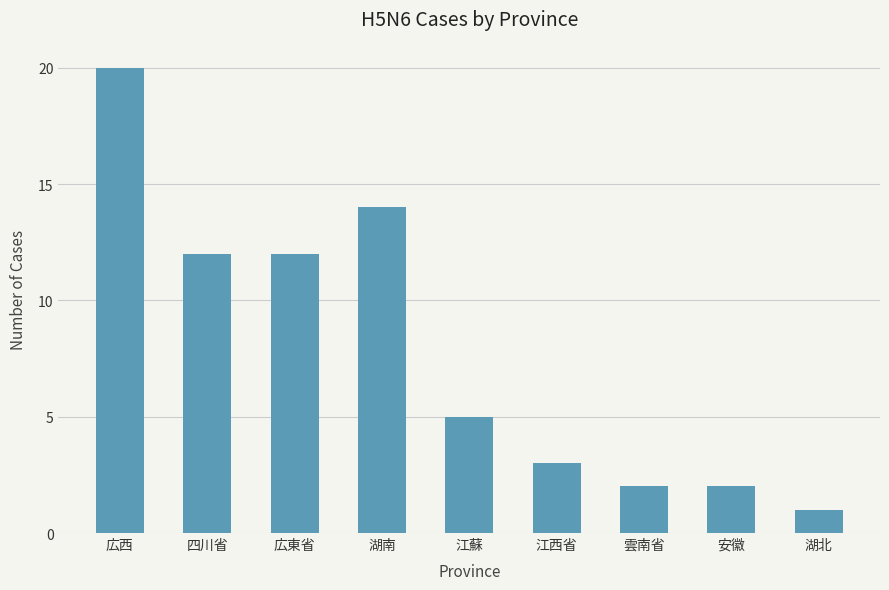

Approximately how many times larger is the value at 湖北 compared to 江西省?

0.3